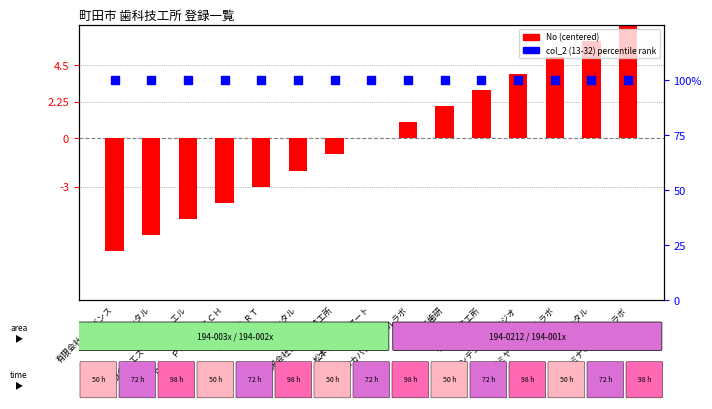

At which category is the sum across all series the highest?

ミナミデンタルラボ